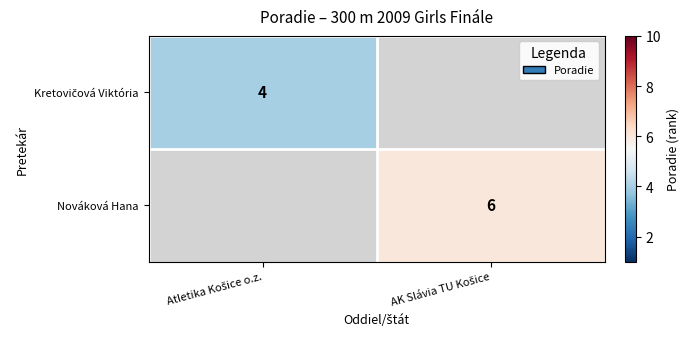

True or false: Nováková Hana has a value of 6.0 at AK Slávia TU Košice.

True